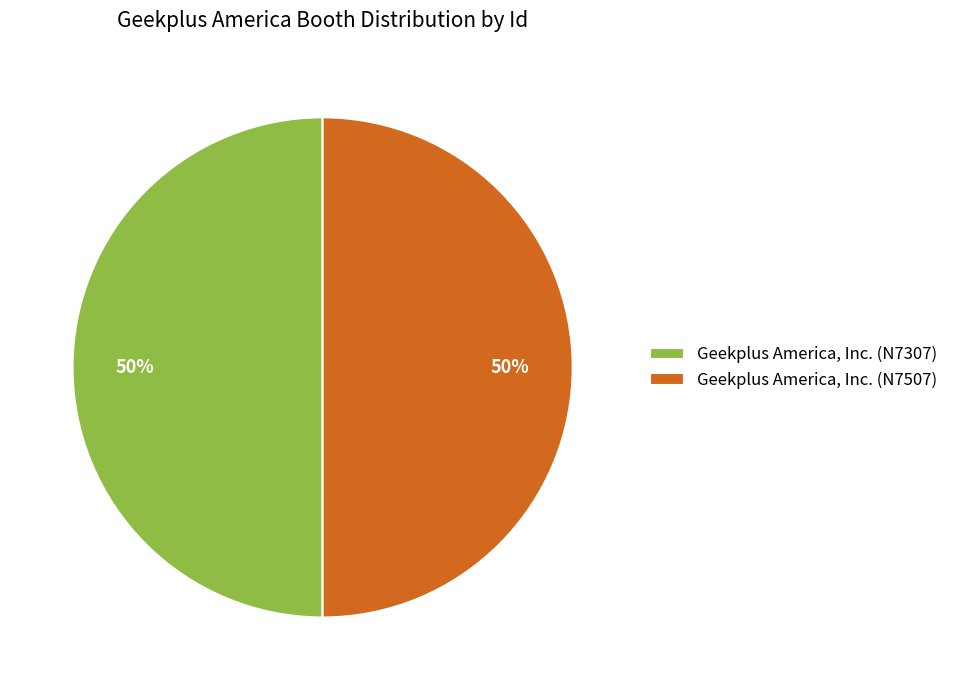

What percentage is the Geekplus America, Inc. (N7307) slice, to the nearest percent?

50%